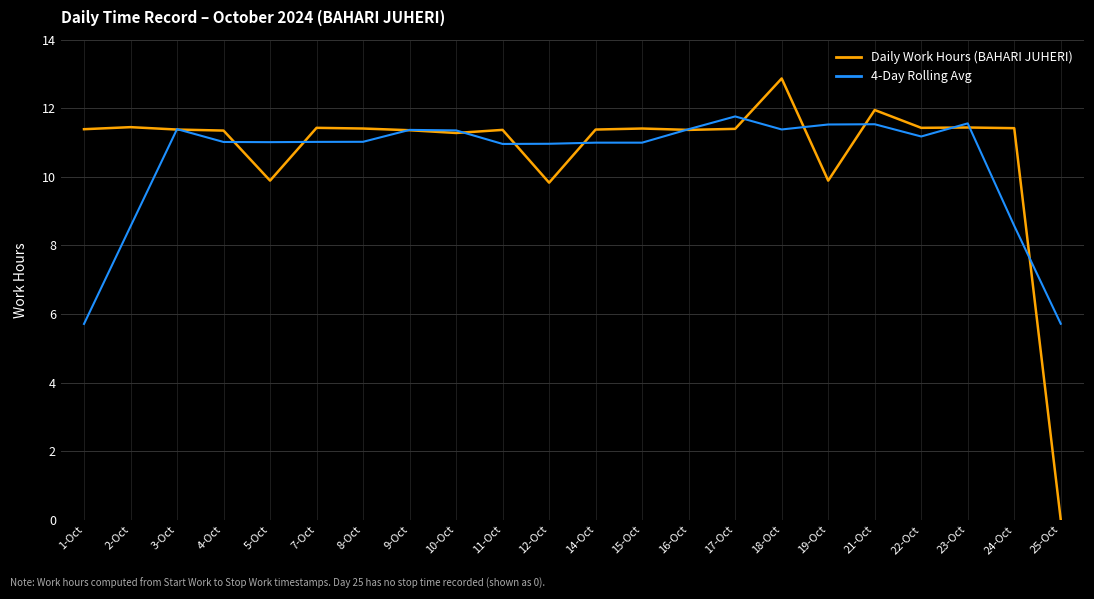

At which label does 4-Day Rolling Avg first exceed 11?

3-Oct